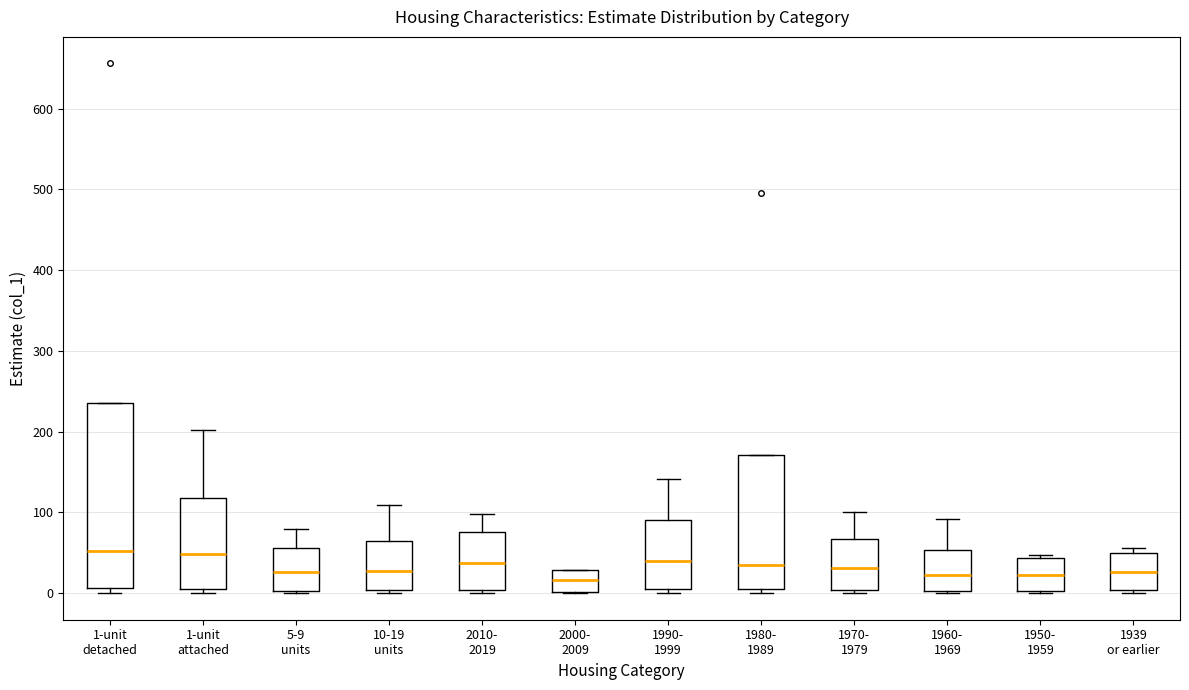

Reading left to right, read every box against the y-axis: the position of its median line, the range the box covers, and the ends of its whiskers. The values are not printed on the chart, so give them approximately, as read against the axis.

1-unit detached: median 50, box 10 to 240, whiskers 0 to 240
1-unit attached: median 50, box 10 to 120, whiskers 0 to 200
5-9 units: median 30, box 0 to 60, whiskers 0 (just below the box's lower edge) to 80
10-19 units: median 30, box 0 to 60, whiskers 0 (just below the box's lower edge) to 110
2010- 2019: median 40, box 0 to 80, whiskers 0 (just below the box's lower edge) to 100
2000- 2009: median 20, box 0 to 30, whiskers 0 to 30
1990- 1999: median 40, box 0 to 90, whiskers 0 (just below the box's lower edge) to 140
1980- 1989: median 40, box 0 to 170, whiskers 0 (just below the box's lower edge) to 170
1970- 1979: median 30, box 0 to 70, whiskers 0 (just below the box's lower edge) to 100
1960- 1969: median 20, box 0 to 50, whiskers 0 to 90
1950- 1959: median 20, box 0 to 40, whiskers 0 to 50
1939 or earlier: median 30, box 0 to 50, whiskers 0 (just below the box's lower edge) to 60